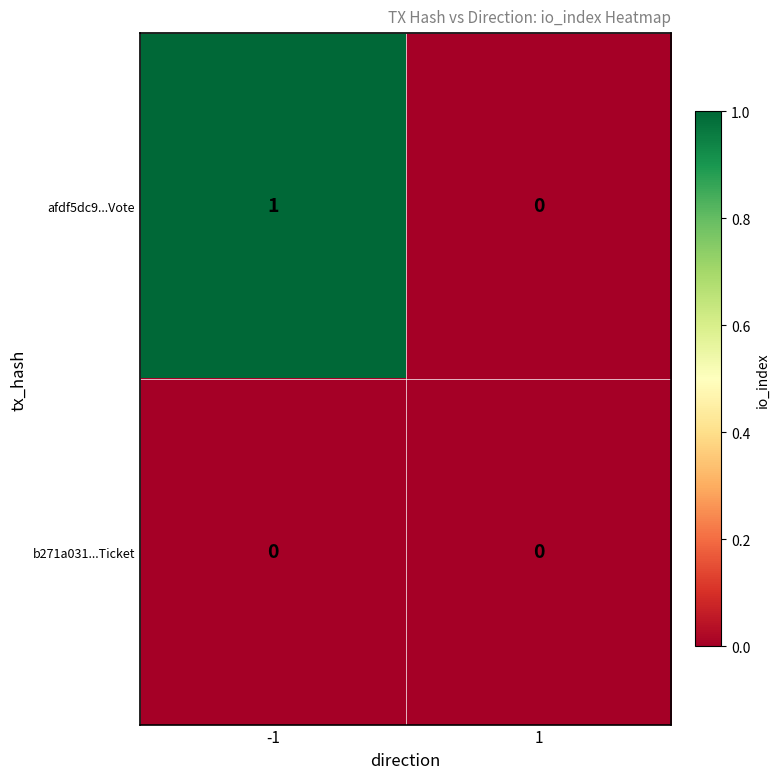

List the labels in order of afdf5dc9...Vote value, largest first.

-1, 1